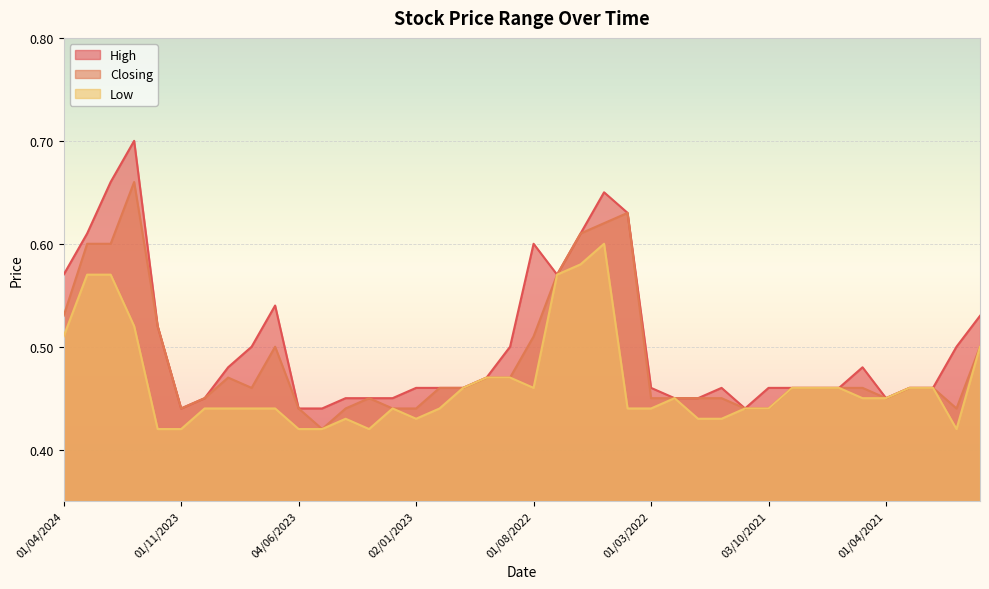

How many lines are shown in the chart?

3